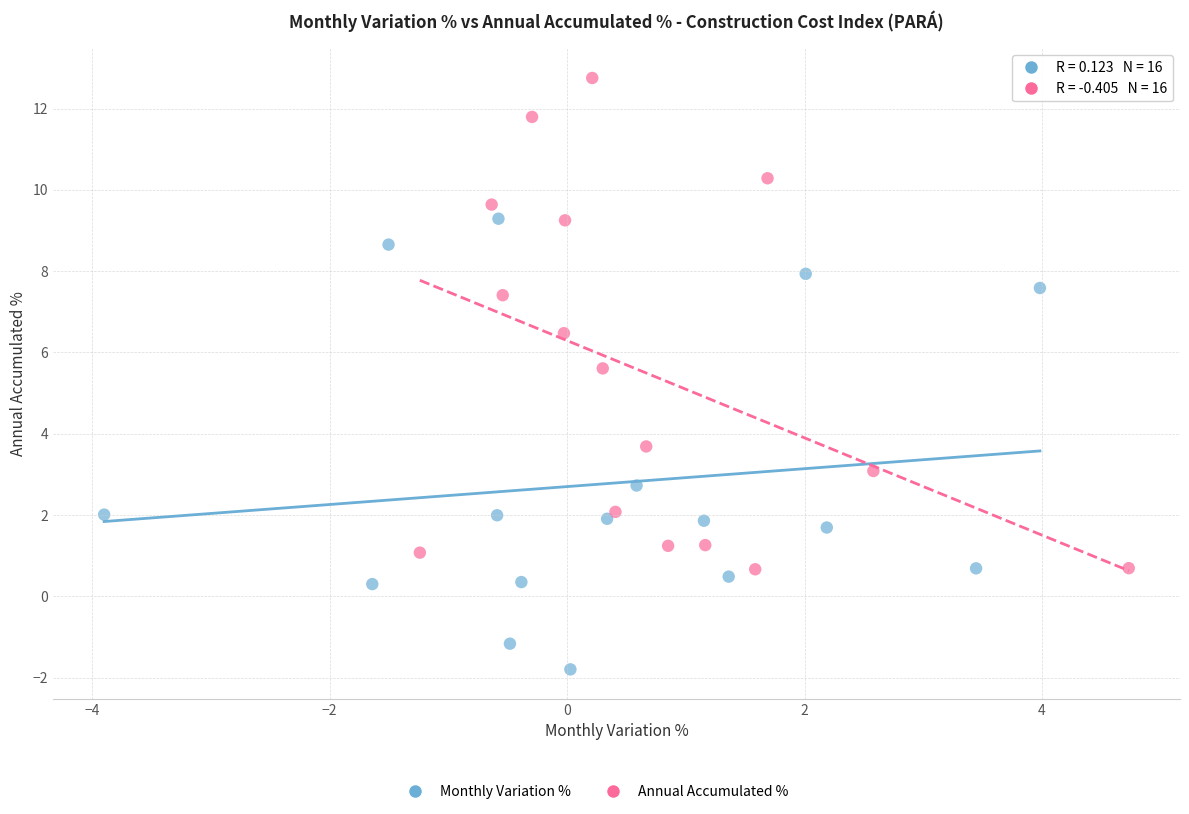

Which series has the largest Y range (max minus min)?

Annual Accumulated %